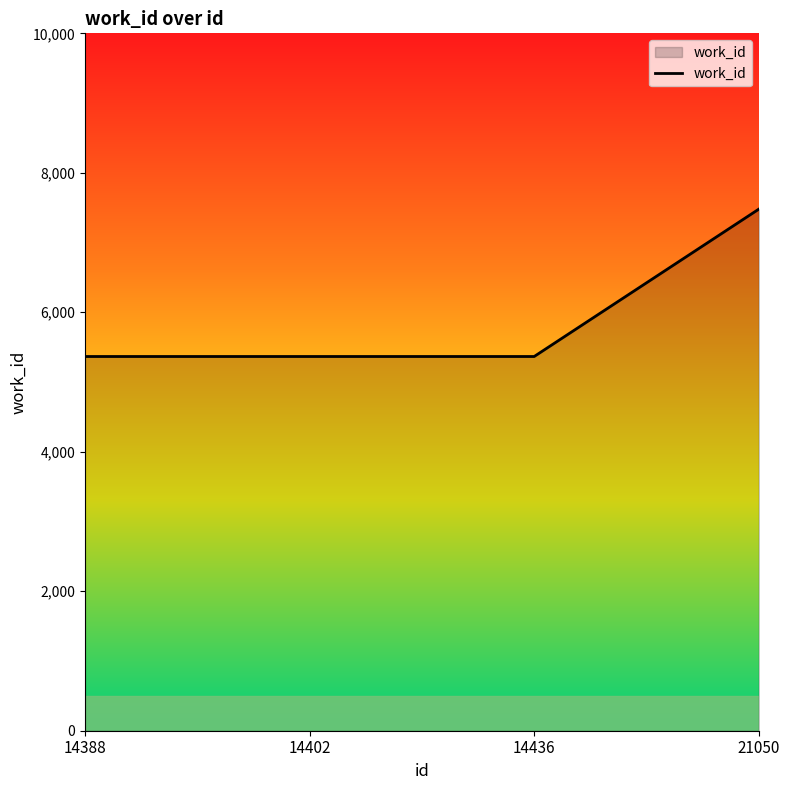

Does the chart display data point markers on the line(s)?

No